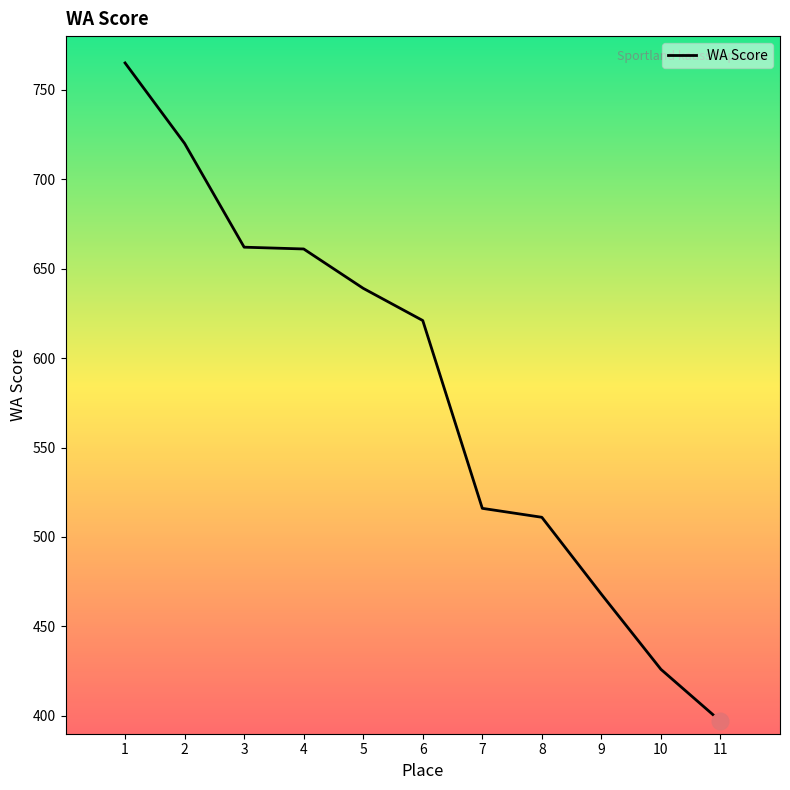

What is the minimum value shown in the chart?

397